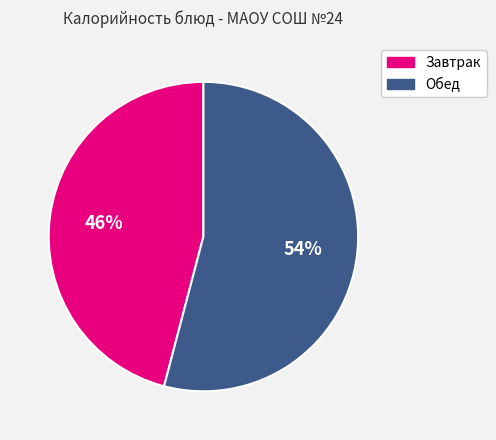

To the nearest percent, what is the difference between the largest and smallest slice percentages?

8%